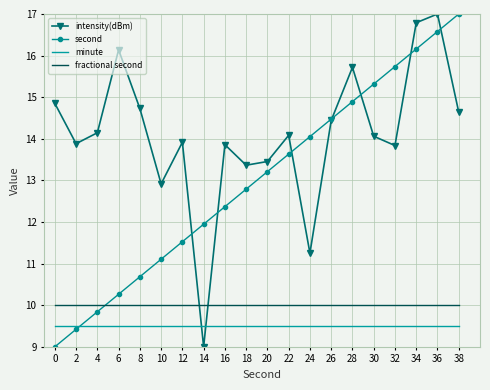

What is the lowest value of the minute series?

9.5